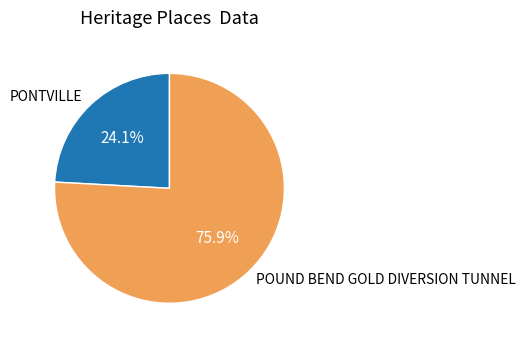

How many slices are in this pie chart?

2